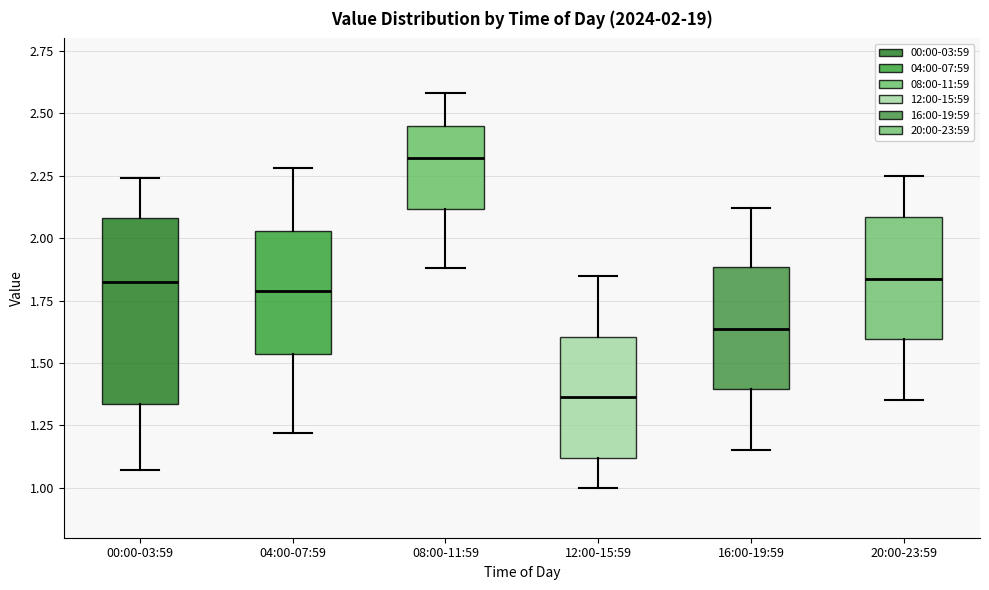

Which box's median line is the lowest?

12:00-15:59